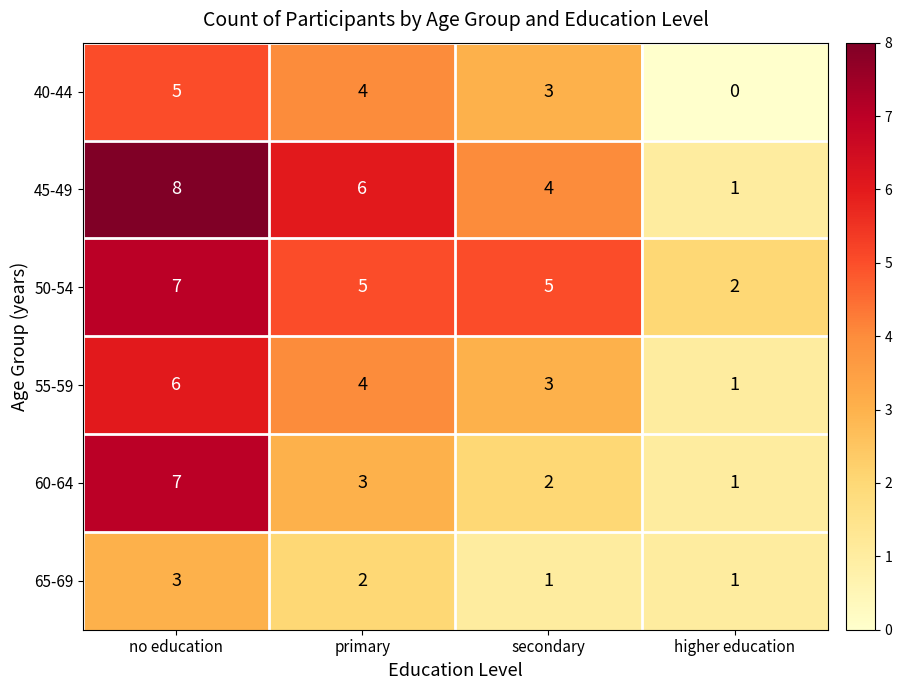

How many categories are shown in the chart?

4